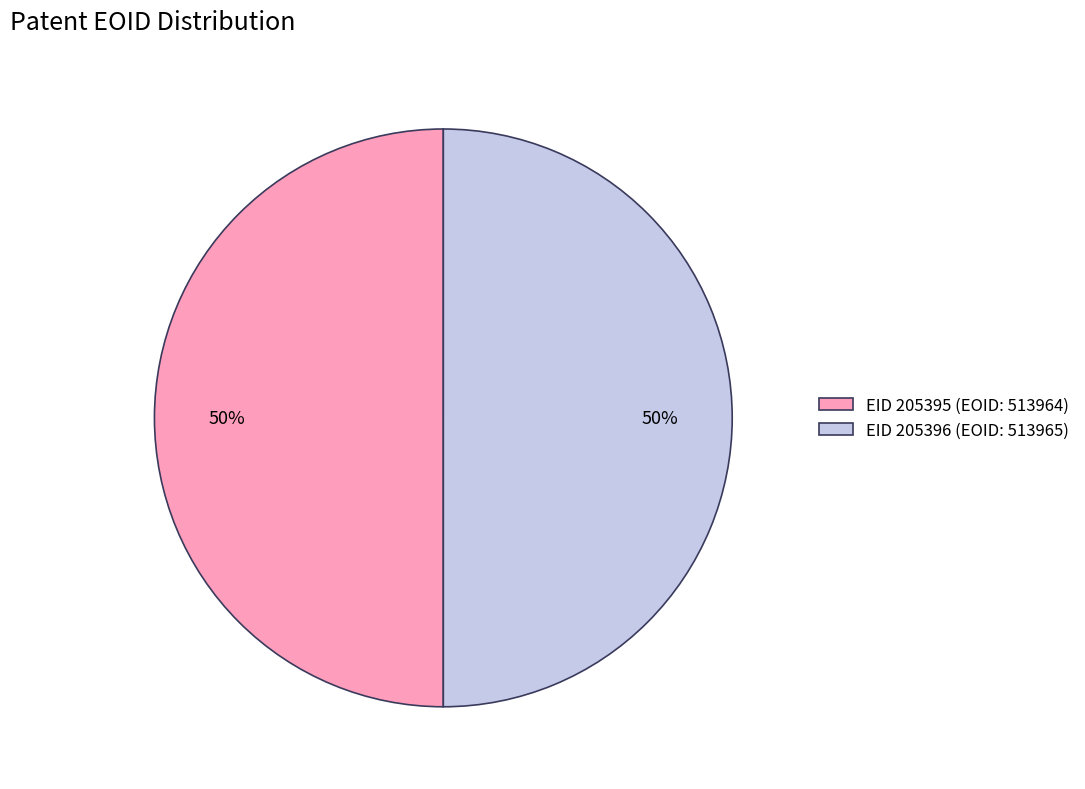

Count the number of slices in the pie.

2